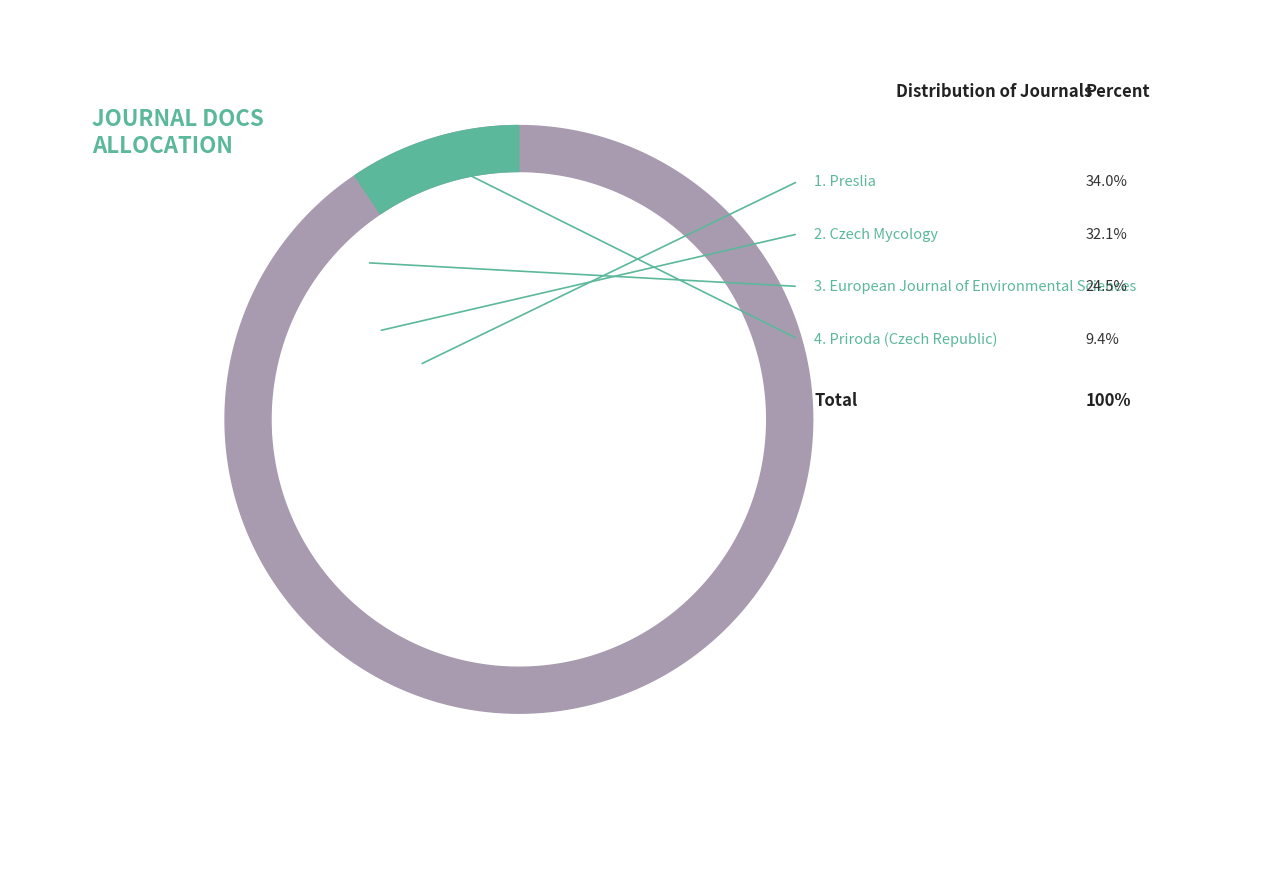

Which category has the biggest portion of the pie?

Preslia